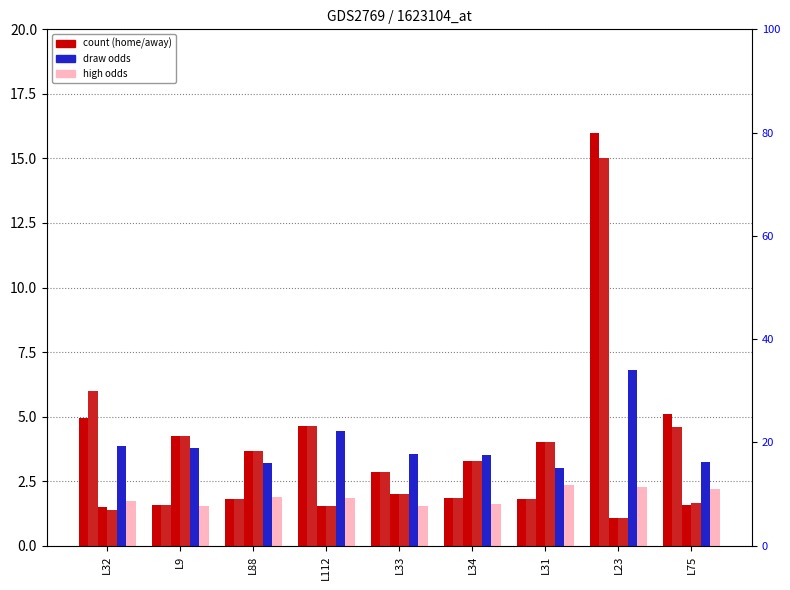

What is the label of the 8th bar from the right?

L9